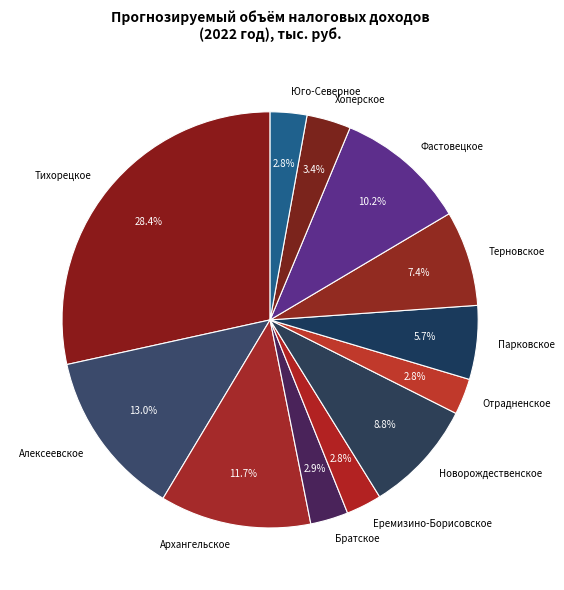

Does Фастовецкое account for over 50% of the chart?

No